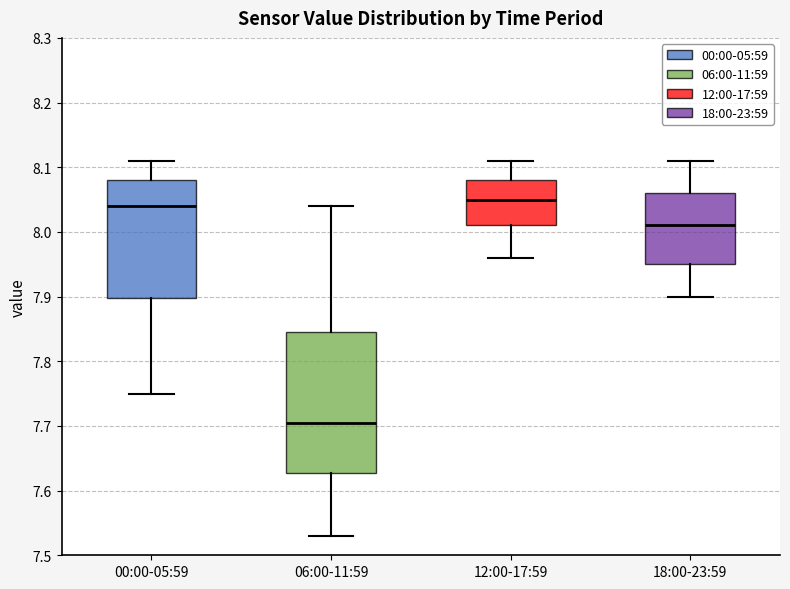

Where is the upper edge of the box for 00:00-05:59 on the y-axis? The values are not printed on the chart, so give them approximately, as read against the axis.

8.08